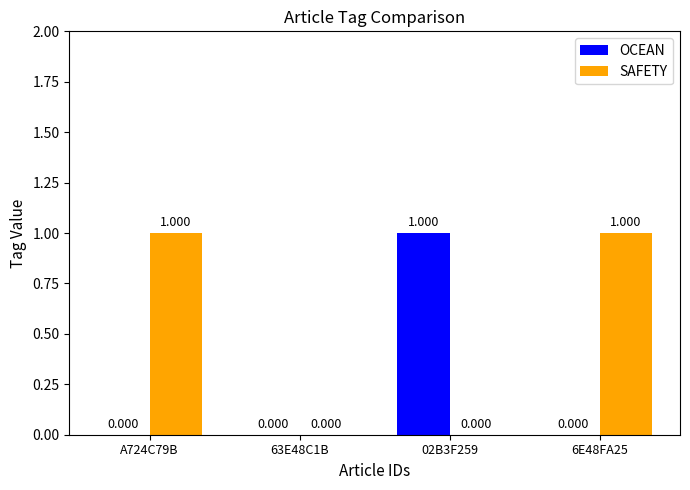

The OCEAN series shows 0 at 6E48FA25. True or false?

True